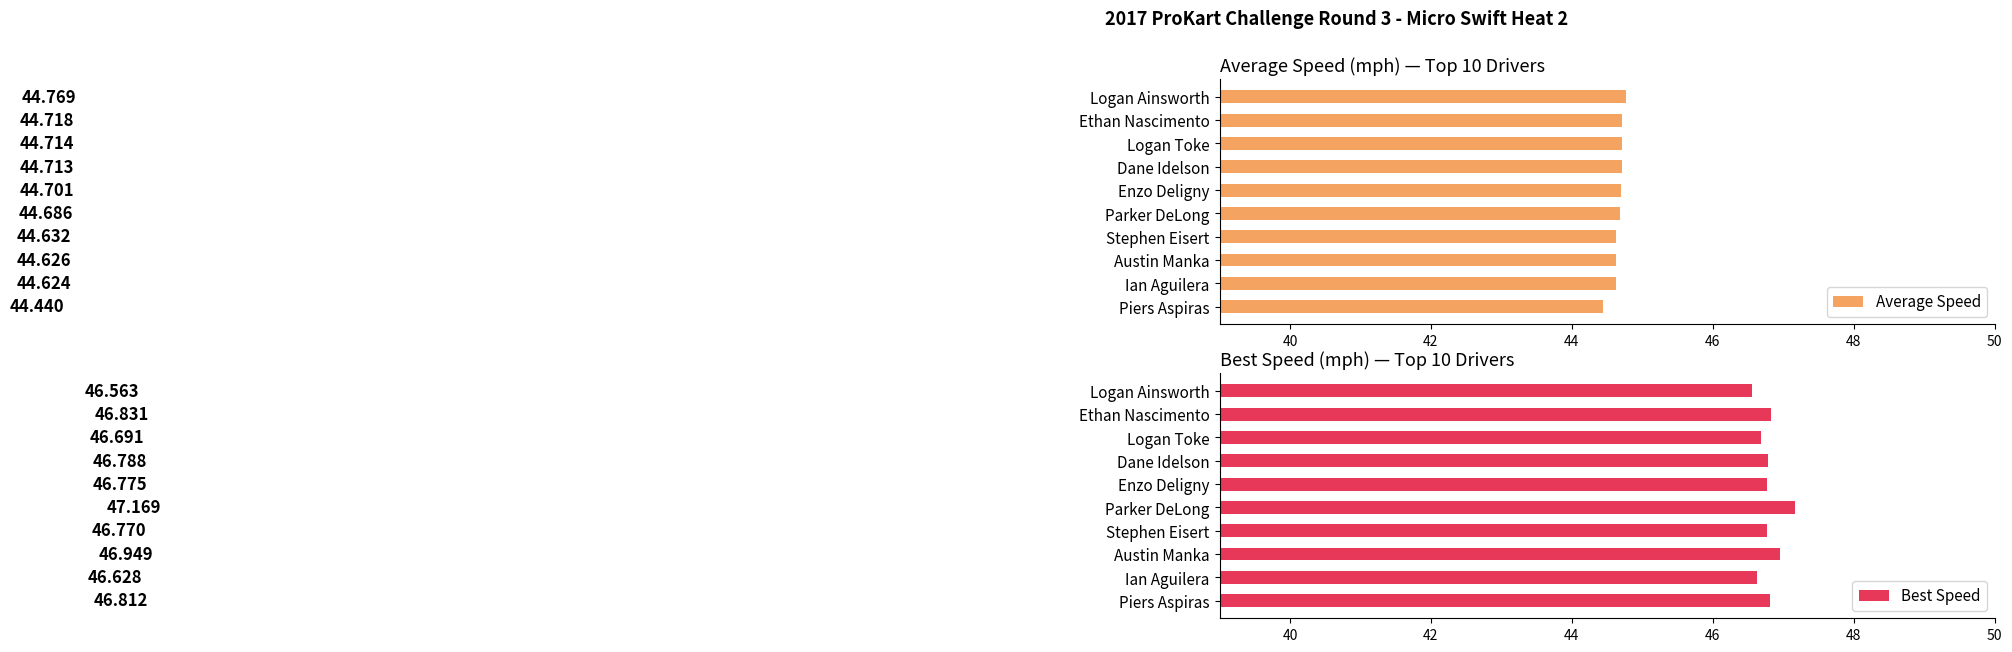

At which label does Average Speed reach its peak?

Logan Ainsworth